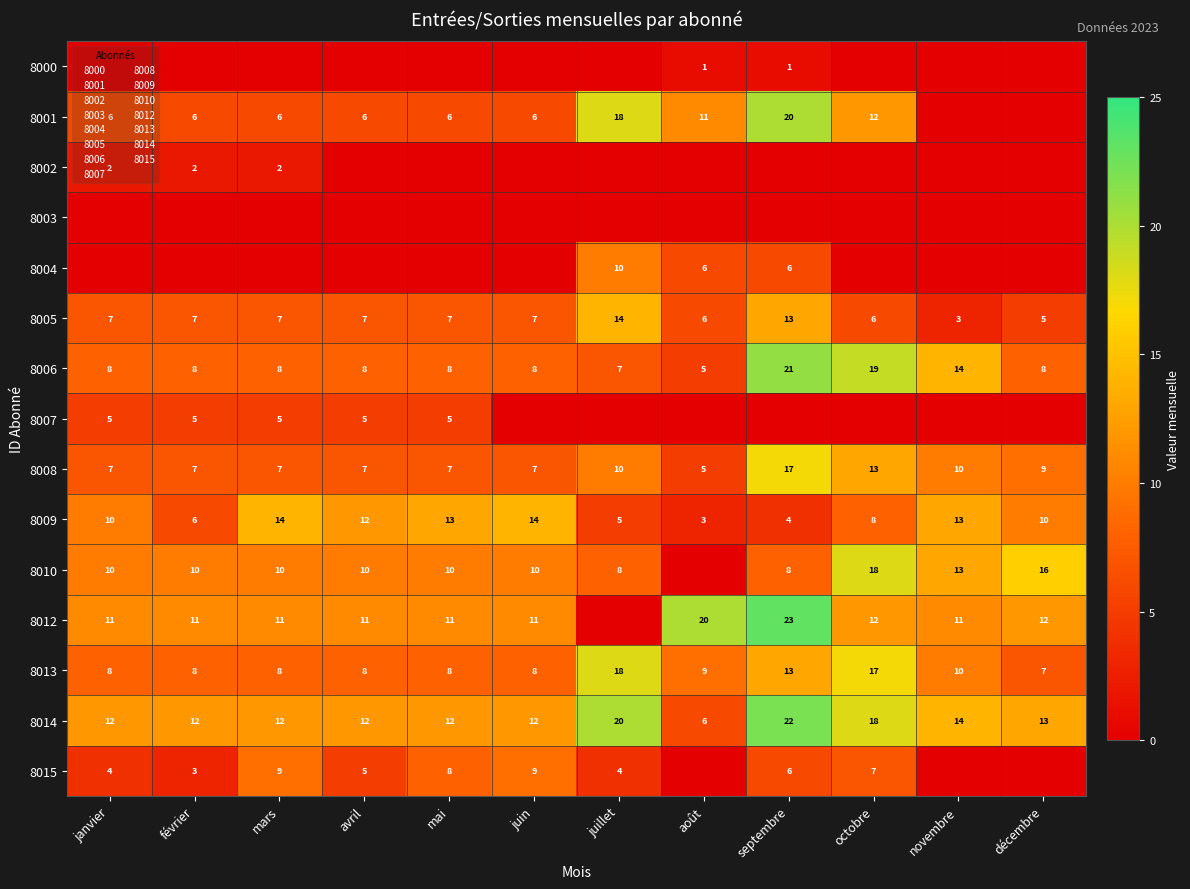

Is it true that 8013 equals 2 at février?

False